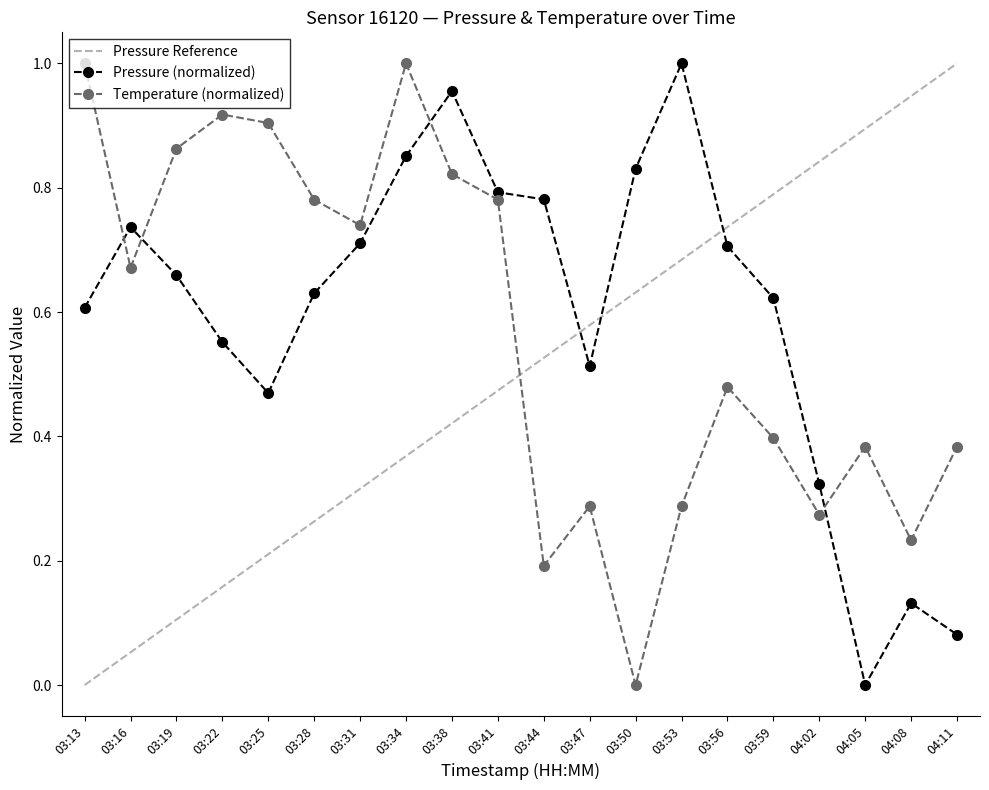

The value of pressure at 03:16 is 0.7. True or false?

True